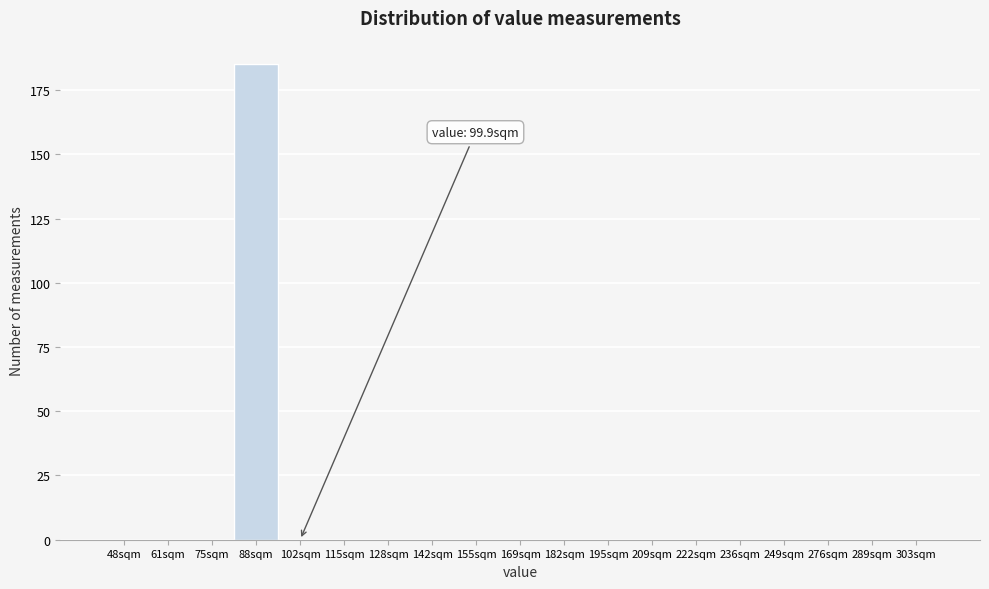

Reading left to right, what are all the values shown in this chart?

48sqm=0	61sqm=0	75sqm=0	88sqm=185	102sqm=0	115sqm=0	128sqm=0	142sqm=0	155sqm=0	169sqm=0	182sqm=0	195sqm=0	209sqm=0	222sqm=0	236sqm=0	249sqm=0	276sqm=0	289sqm=0	303sqm=0